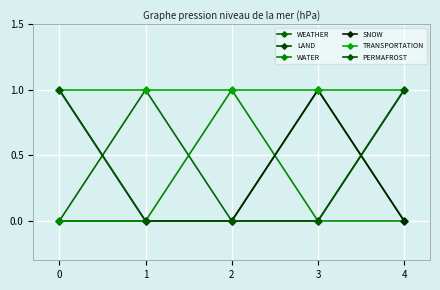

Is this an area chart (filled region under the line)?

No